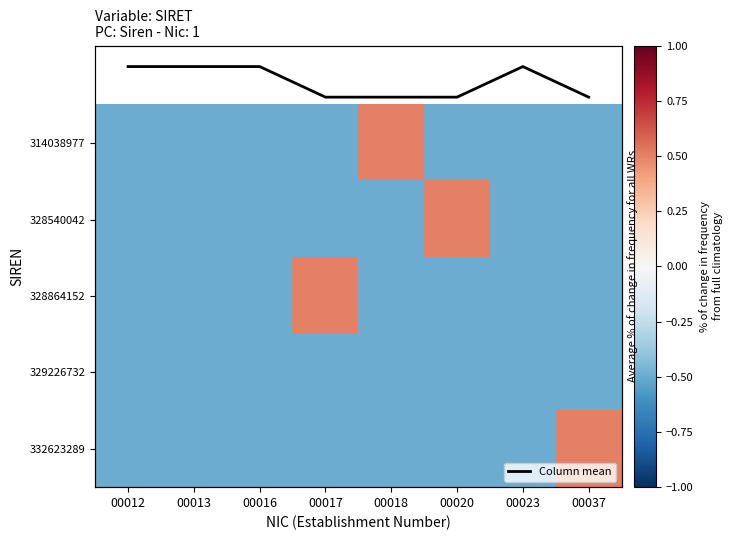

Is the value of 332623289 at 00037 greater than the value of 328540042 at 00020?

No